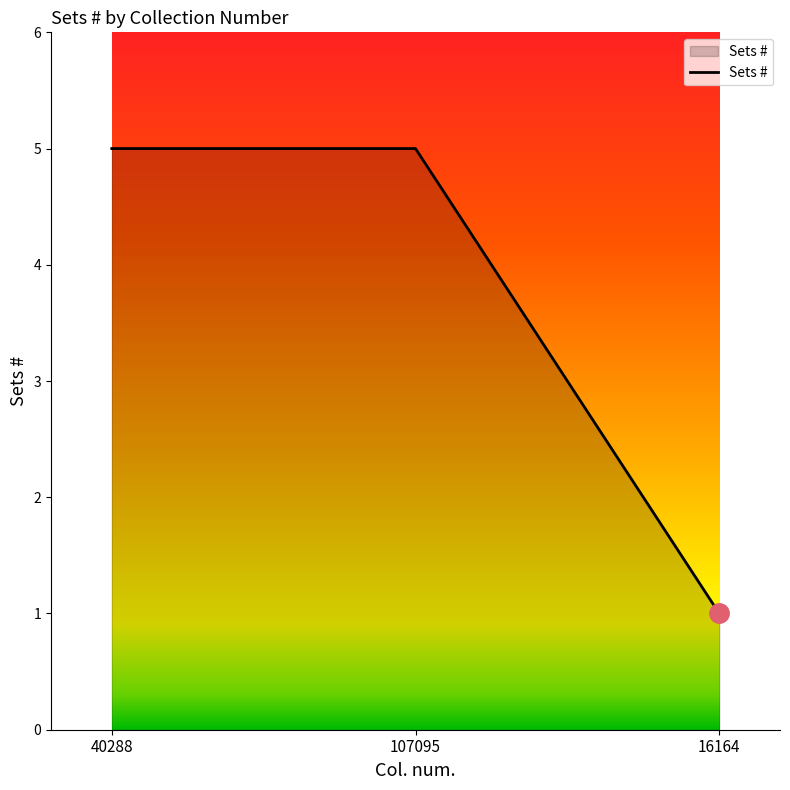

Reading left to right, transcribe all the data shown in this chart.

5	5	1